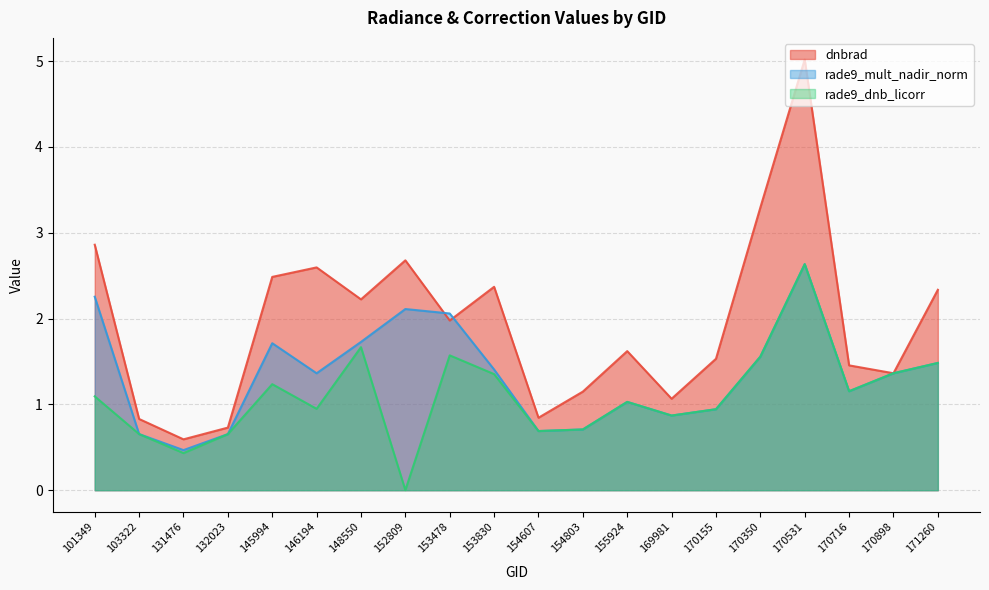

How many distinct data groups are displayed?

3